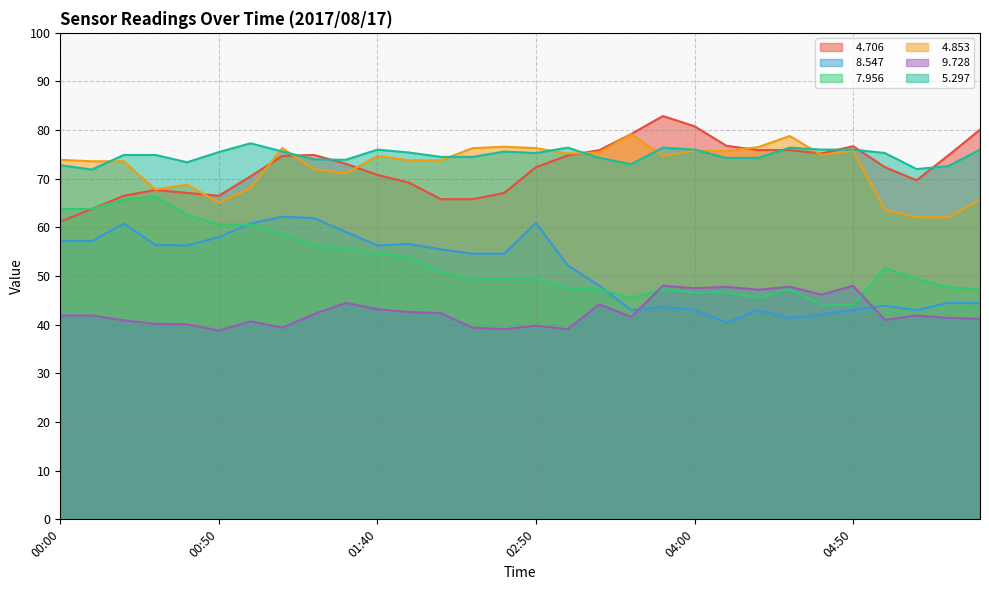

Reading right to left, transcribe all the data shown in this chart.

  4.706: 80.1	74.8	69.7	72.4	76.7	75.2	75.9	75.9	76.8	80.8	82.9	79.2	75.9	74.8	72.4	67.1	65.8	65.8	69.2	70.8	73.1	74.9	74.7	70.5	66.5	67.1	67.7	66.5	63.8	61.2
  8.547: 44.4	44.5	43.0	43.9	43.0	42.1	41.4	43.0	40.4	43.1	43.6	43.0	48.0	52.2	60.9	54.6	54.6	55.5	56.6	56.3	59.1	61.9	62.2	60.8	58.0	56.3	56.4	60.8	57.2	57.2
  7.956: 47.3	47.7	49.4	51.7	44.1	44.1	47.3	45.5	46.7	46.6	47.3	45.5	47.3	47.3	49.6	49.4	49.4	50.7	53.9	54.7	55.5	56.4	58.7	60.6	60.6	62.6	66.3	65.7	63.8	63.8
  4.853: 65.6	62.1	62.1	63.6	75.8	74.9	78.8	76.5	75.7	75.8	74.7	79.2	75.4	75.2	76.3	76.6	76.3	73.8	73.8	74.7	71.1	72.0	76.3	68.1	65.1	68.8	67.8	73.6	73.6	73.9
  9.728: 41.2	41.4	41.9	41.0	48.0	46.2	47.8	47.2	47.8	47.5	48.0	41.6	44.2	39.1	39.8	39.1	39.4	42.4	42.6	43.2	44.5	42.2	39.4	40.7	38.8	40.1	40.2	40.9	41.9	41.9
  5.297: 76.0	72.6	72.0	75.3	76.0	76.0	76.4	74.3	74.3	76.0	76.4	73.0	74.3	76.4	75.3	75.6	74.5	74.5	75.4	76.0	73.9	74.0	75.6	77.3	75.5	73.4	74.9	74.9	71.9	72.8